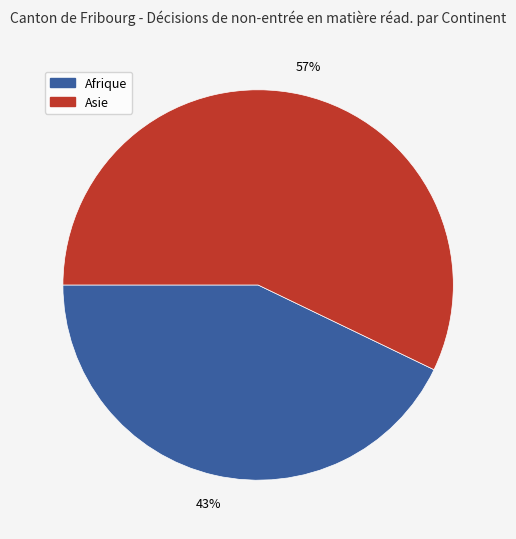

To the nearest percent, what is the difference between the largest and smallest slice percentages?

14%